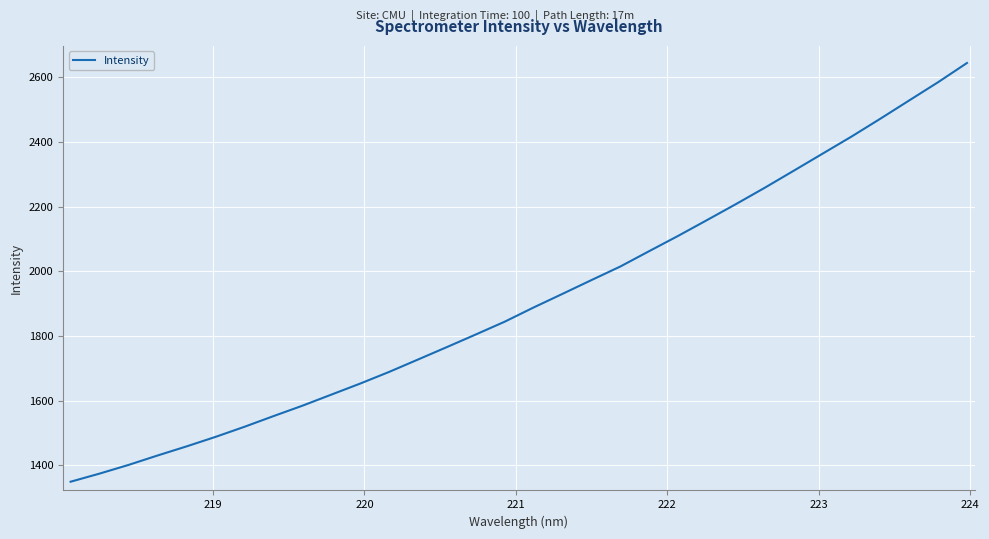

What is the maximum value shown in the chart?

2643.4